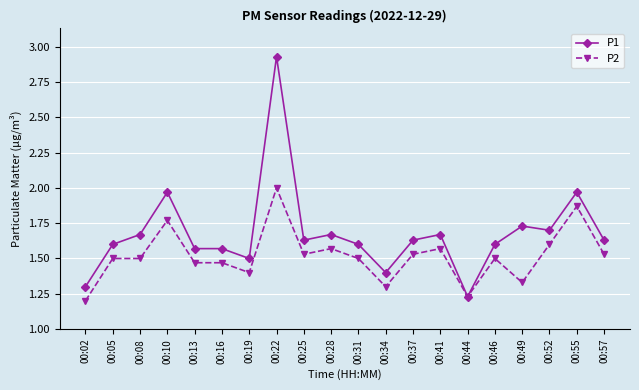

Which category has the lowest value in the P1 series?

00:44